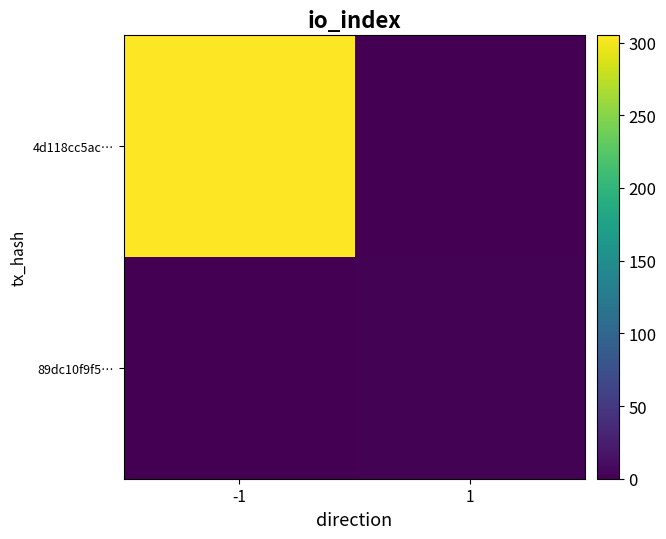

Which series has the largest total across all categories?

4d118cc5ac…